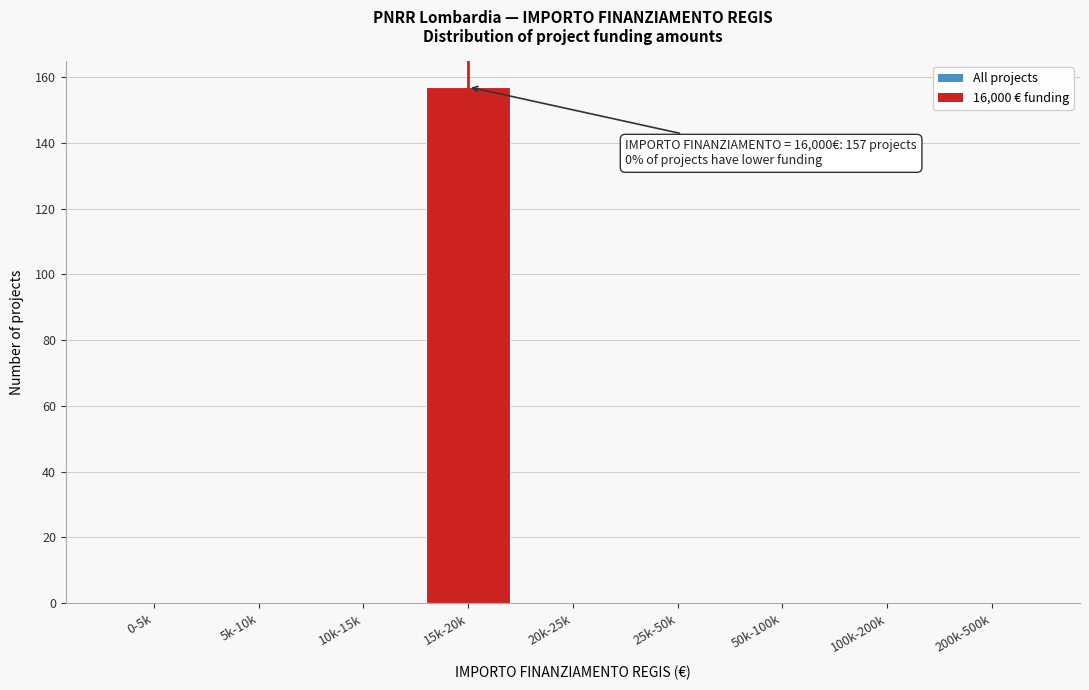

Reading left to right, extract all data points from this chart.

0-5k=0	5k-10k=0	10k-15k=0	15k-20k=157	20k-25k=0	25k-50k=0	50k-100k=0	100k-200k=0	200k-500k=0